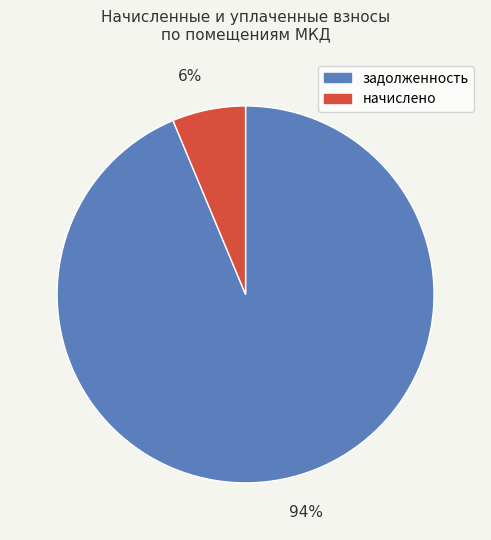

Combined, do начислено and задолженность account for over 50%?

Yes